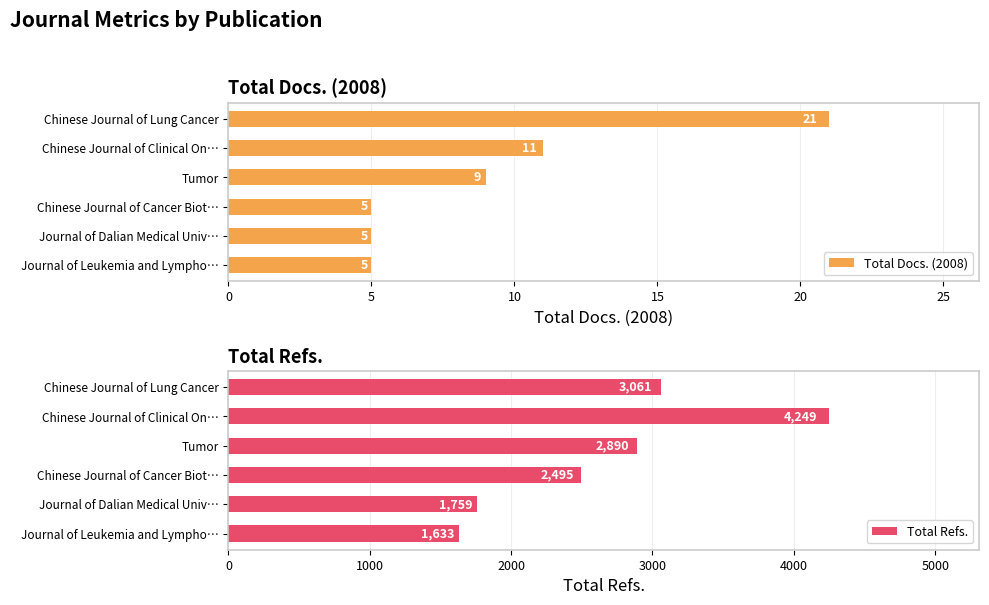

What are all the series names shown in the legend?

Total Docs. (2008), Total Refs.